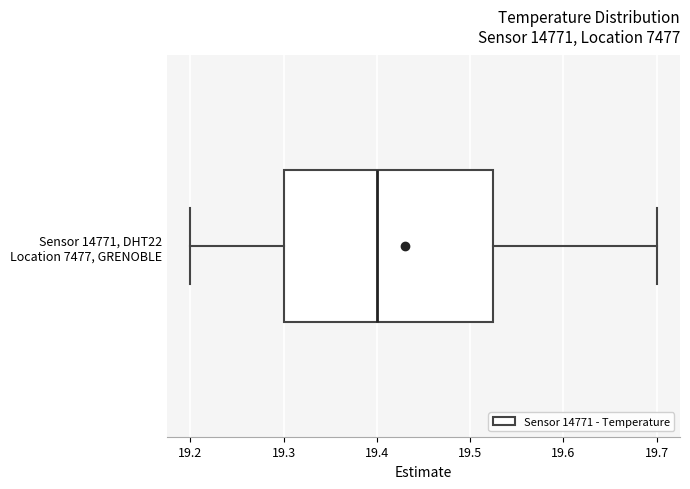

Read this box plot against the x-axis: the position of the median line, the range covered by the box, and the ends of both whiskers. The values are not printed on the chart, so give them approximately, as read against the axis.

median 19.40, box 19.30 to 19.53, whiskers 19.20 to 19.70